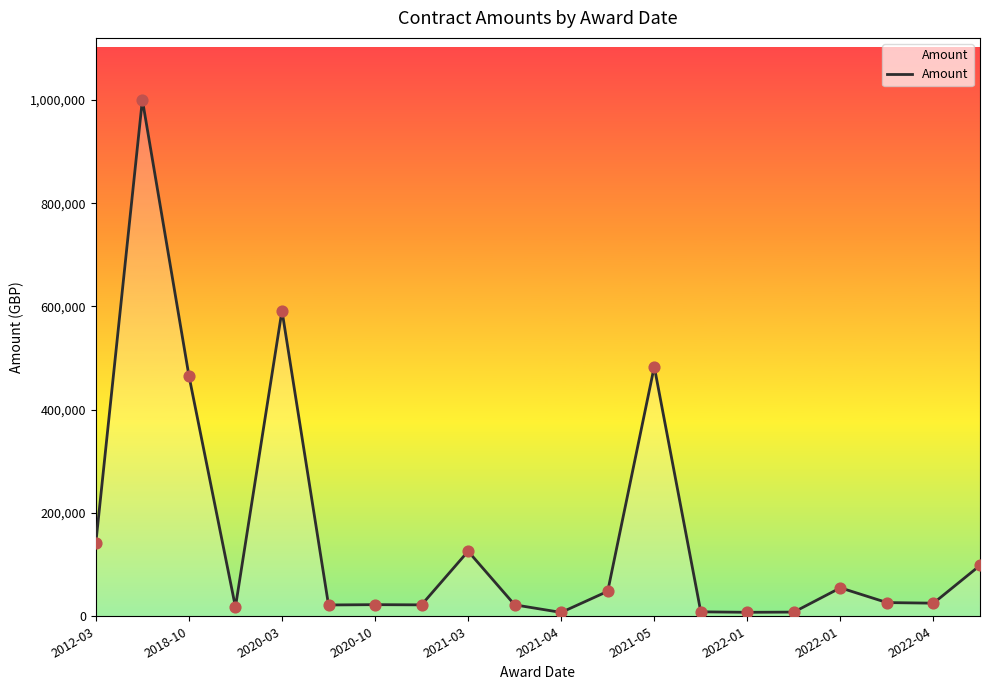

What is the maximum value shown in the chart?

1000000.0